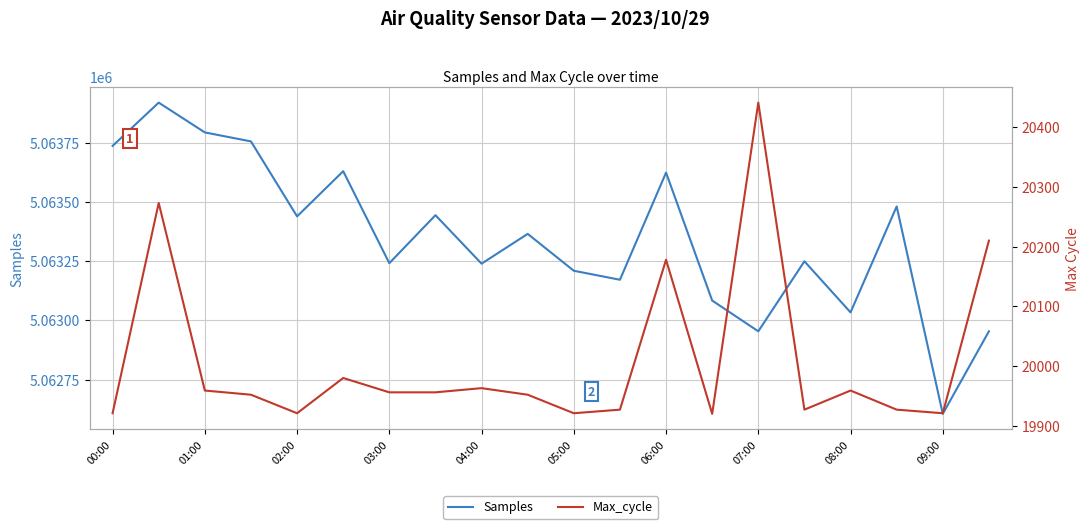

Reading right to left, list all the values displayed in this chart.

Samples: 5062954	5062605	5063482	5063034	5063250	5062954	5063084	5063625	5063172	5063210	5063366	5063240	5063445	5063242	5063631	5063440	5063757	5063795	5063921	5063738
Max_cycle: 20210	19921	19927	19959	19927	20441	19920	20178	19927	19921	19952	19963	19956	19956	19980	19921	19952	19959	20273	19921